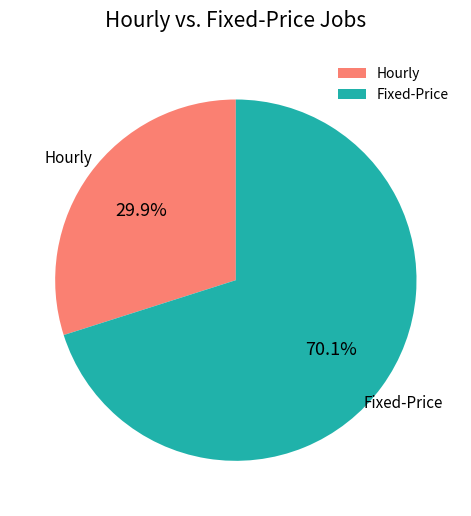

Rank the categories by value from lowest to highest.

Hourly, Fixed-Price